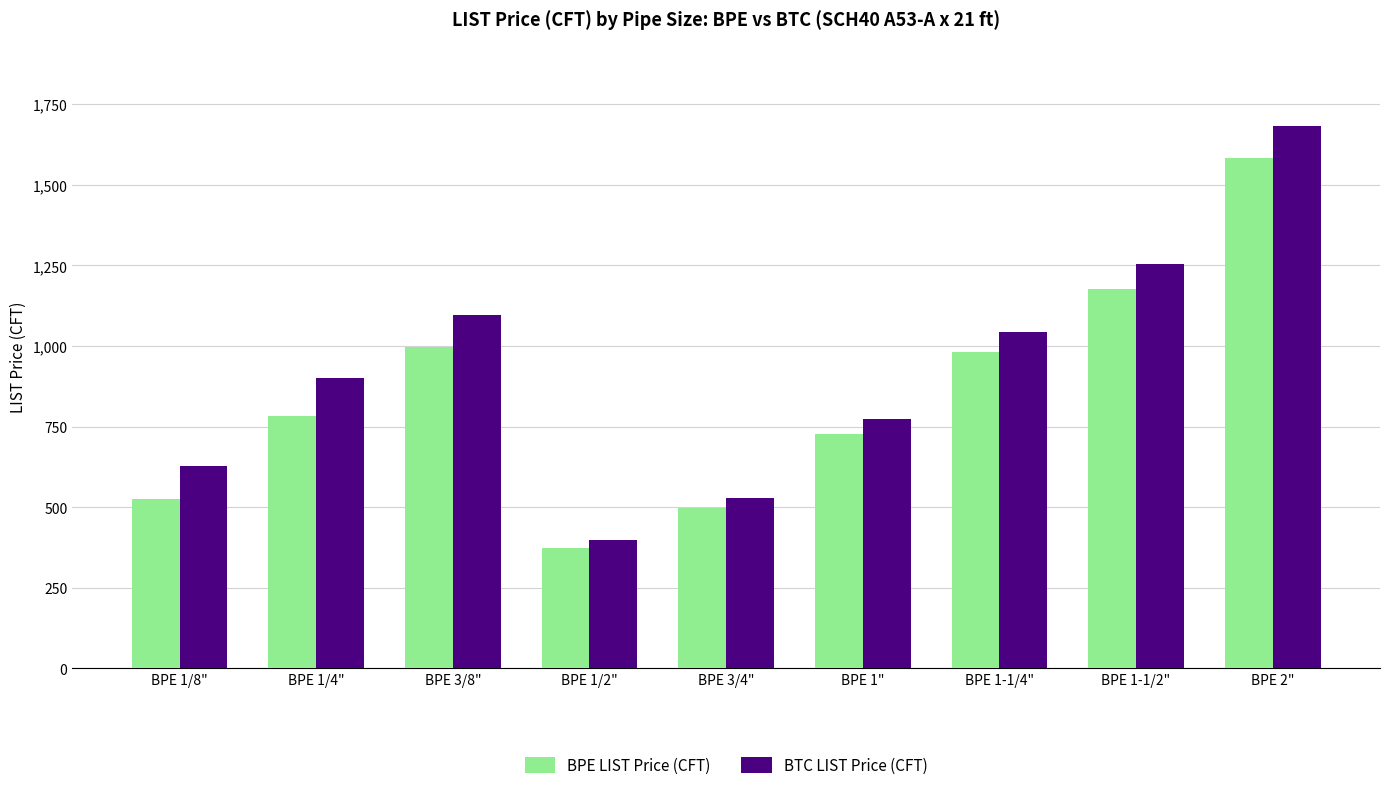

What is the difference between the highest and lowest values at BPE 1/4"?

119.2